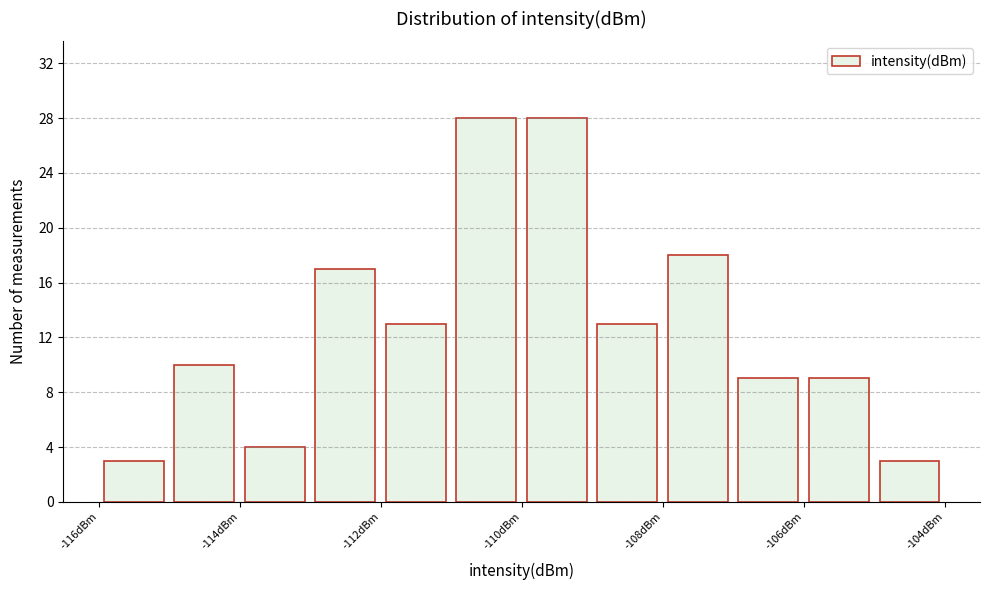

Reading left to right, transcribe this chart: for each bar, give the range it covers on the x-axis and its height. The values are not printed on the chart, so give them approximately, as read against the axis.

-116 to -115: 3
-115 to -114: 10
-114 to -113: 4
-113 to -112: 17
-112 to -111: 13
-111 to -110: 28
-110 to -109: 28
-109 to -108: 13
-108 to -107: 18
-107 to -106: 9
-106 to -105: 9
-105 to -104: 3